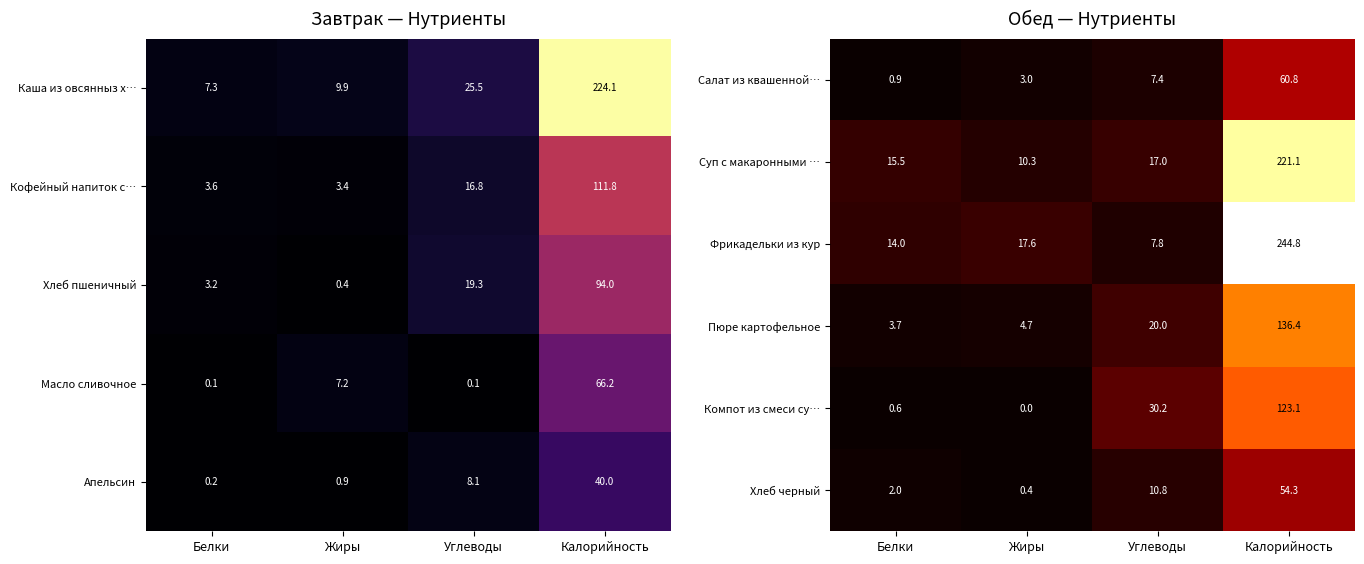

At which label does Хлеб черный reach its minimum?

Жиры